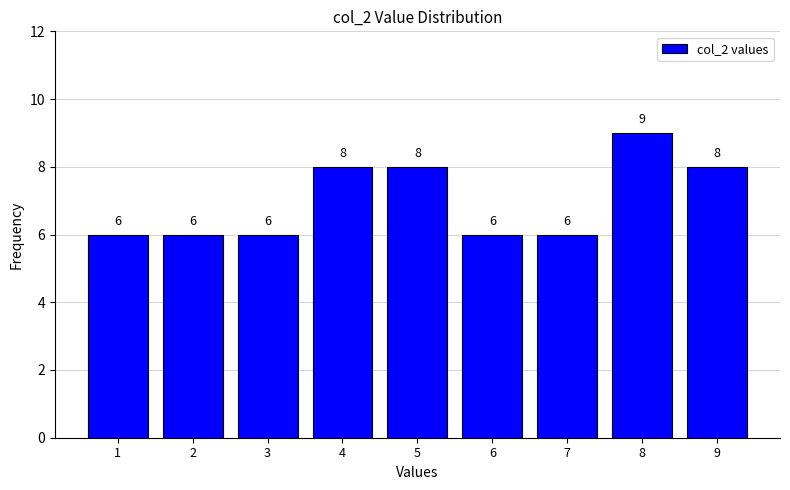

Which range on the x-axis has the tallest bar?

7.5 to 8.5